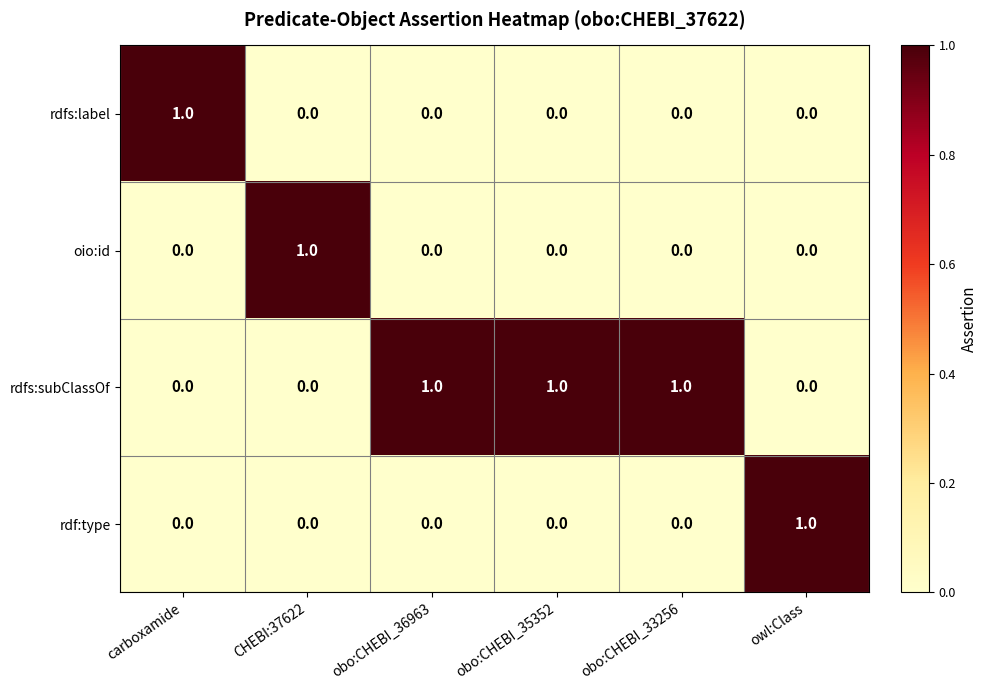

The value of rdfs:label at owl:Class is -1. True or false?

False